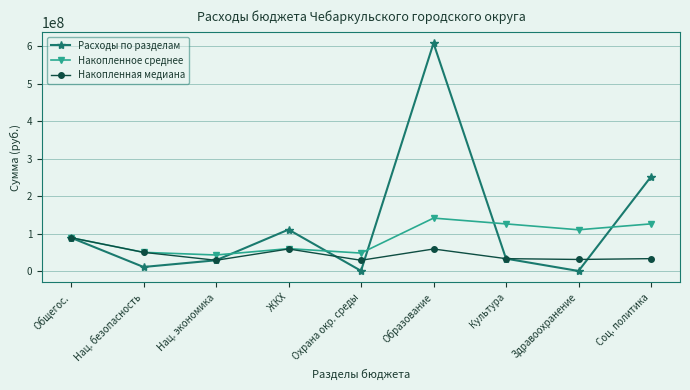

What is the sum of all Накопленная медиана values?

413121505.4